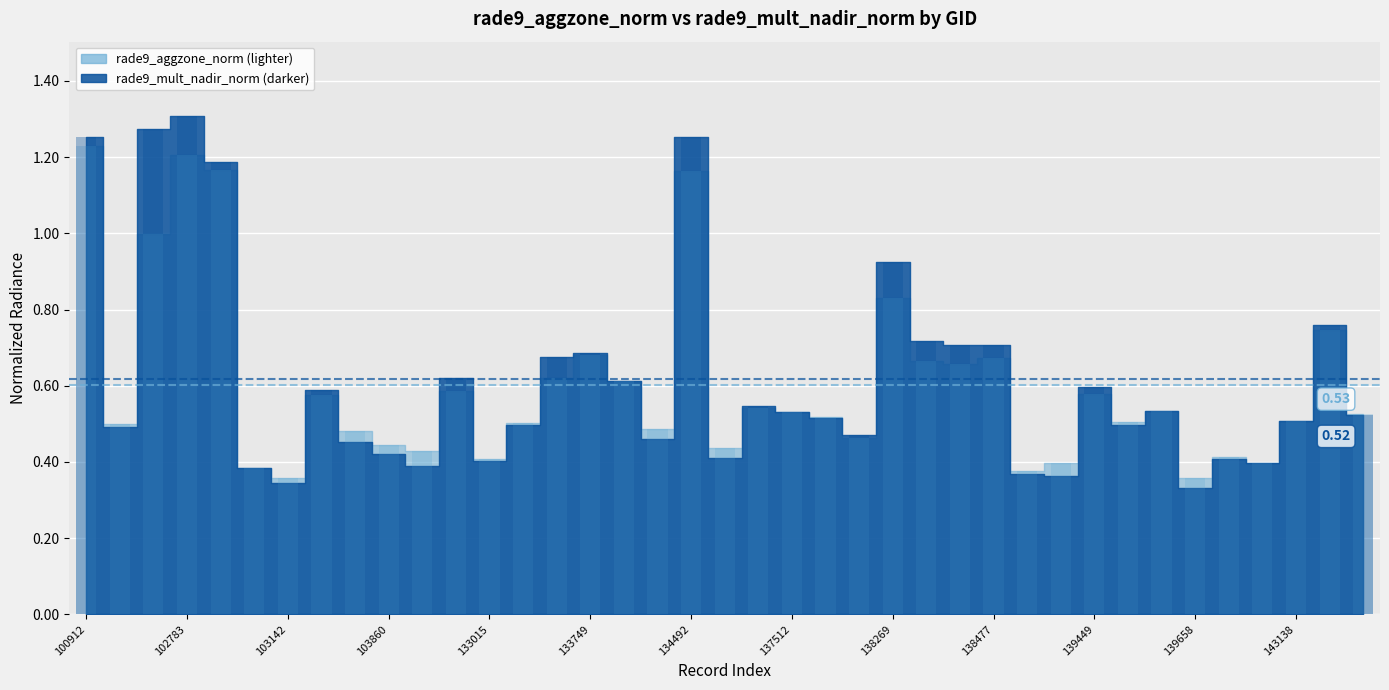

Which label corresponds to the smallest value in the chart?

139658